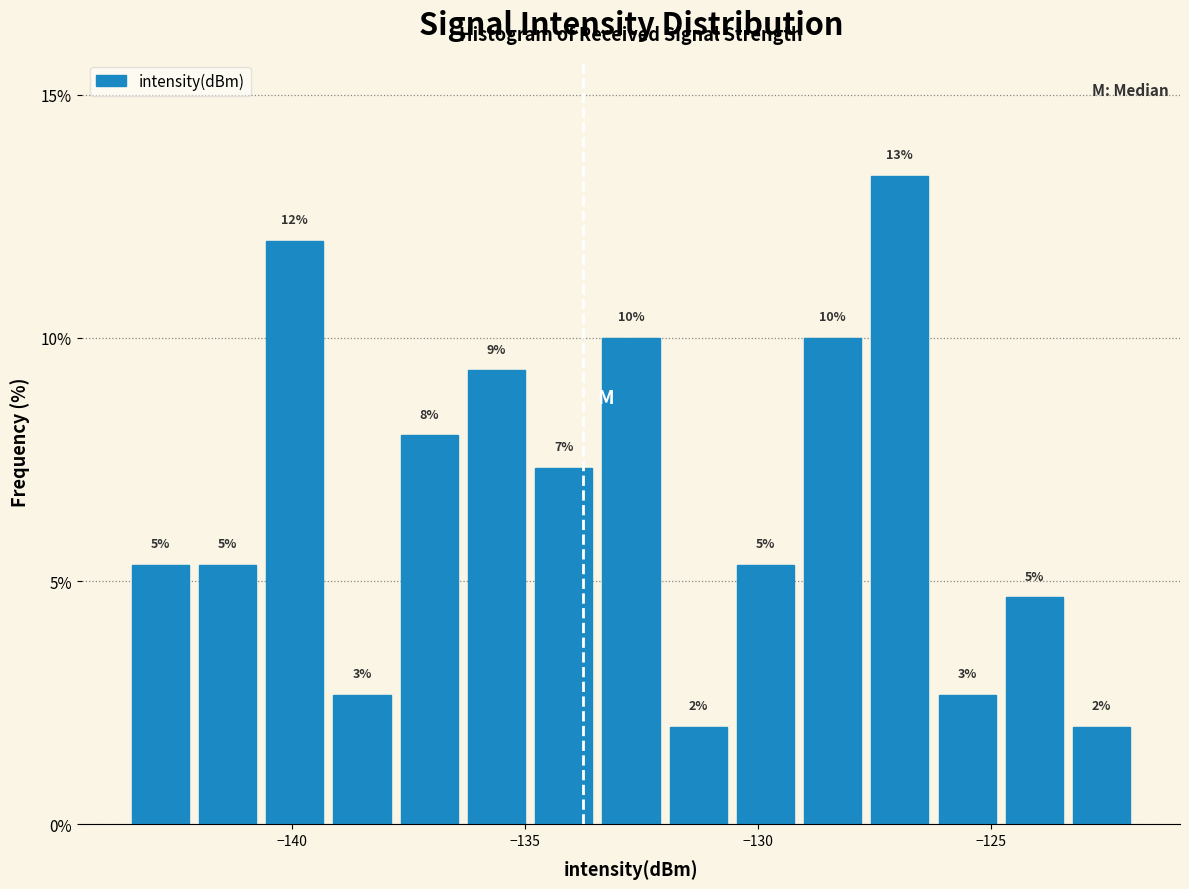

Read against the x-axis, roughly where is the centre of the tallest bar?

-127.0